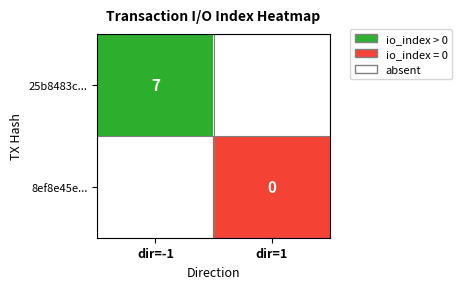

How many distinct data groups are displayed?

2